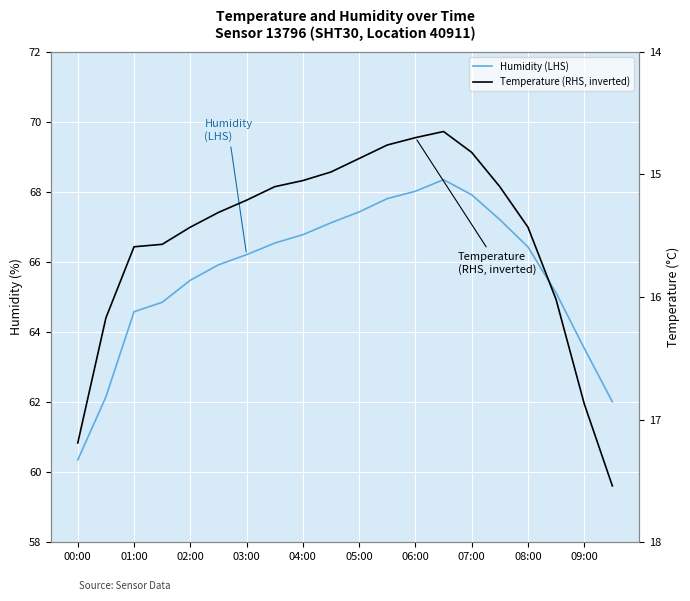

Is this an area chart (filled region under the line)?

No